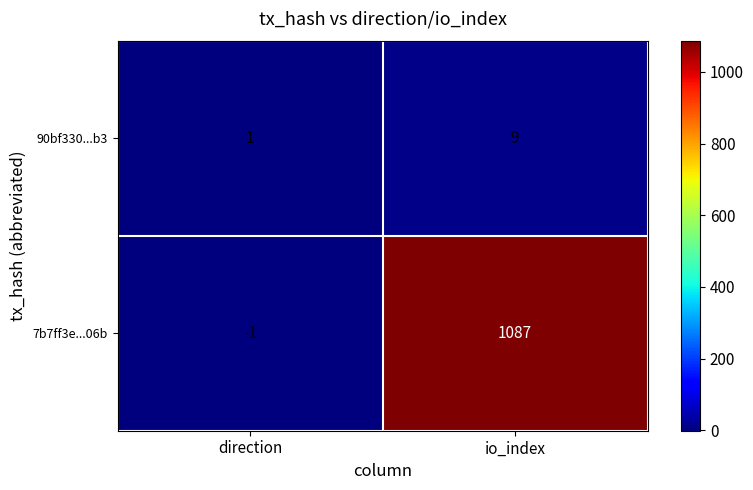

Where is 90bf330...b3 nearest to the value 5?

direction